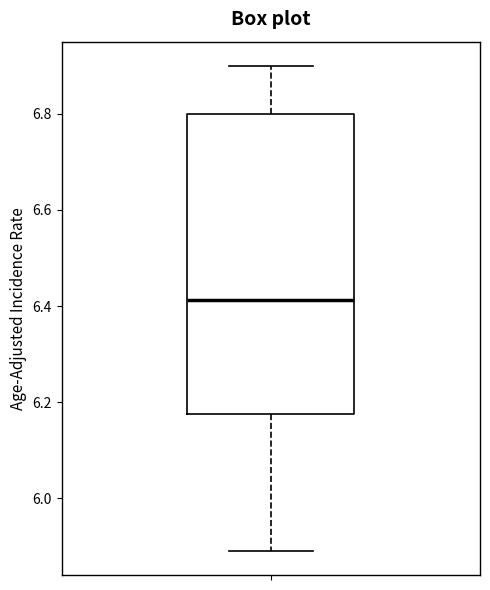

Where is the lower edge of the box on the y-axis? The values are not printed on the chart, so give them approximately, as read against the axis.

6.18